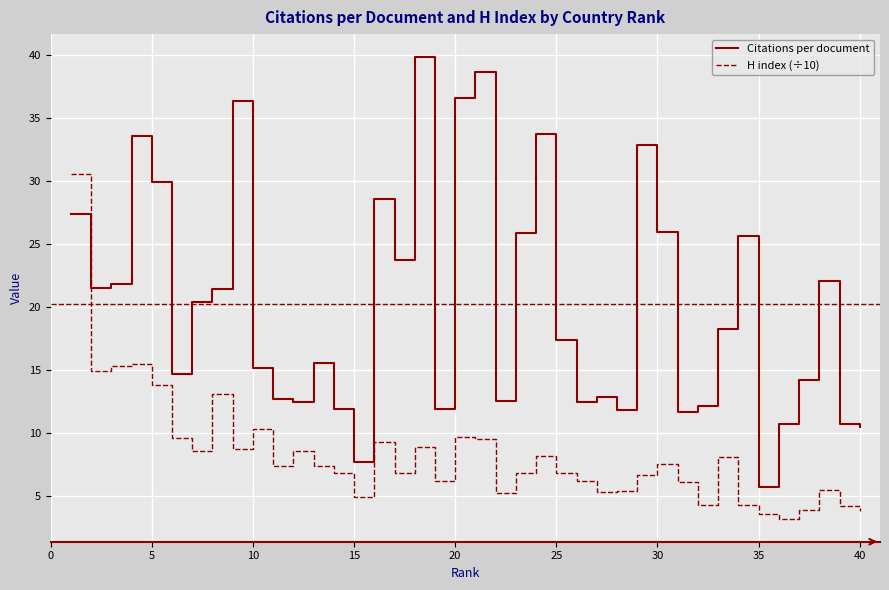

Which series has the largest total across all categories?

Citations per document